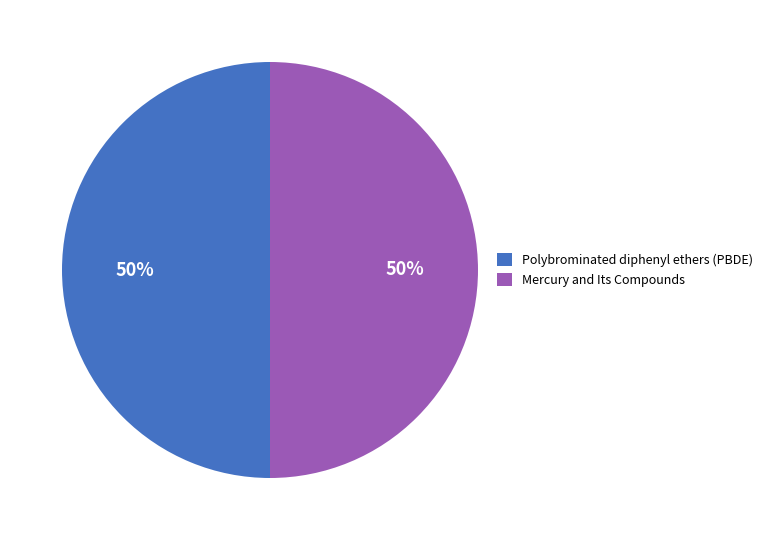

True or false: Mercury and Its Compounds accounts for 50% of the total.

True